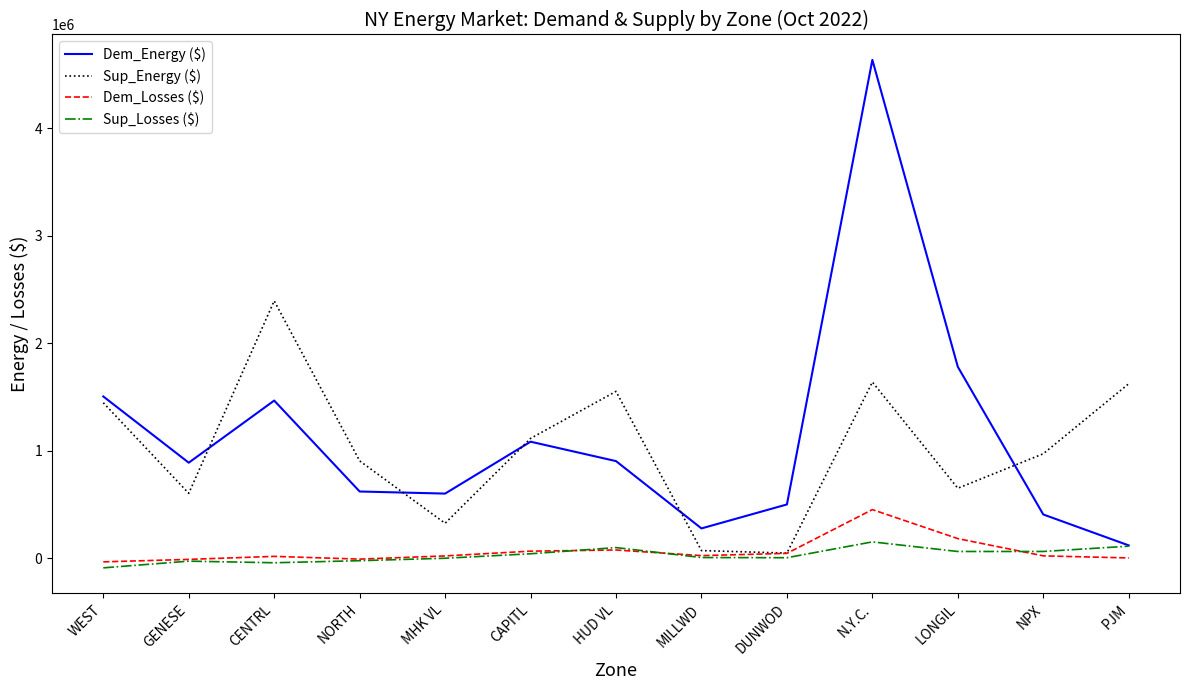

The value of Dem_Energy ($) at CENTRL is 581687.1. True or false?

False